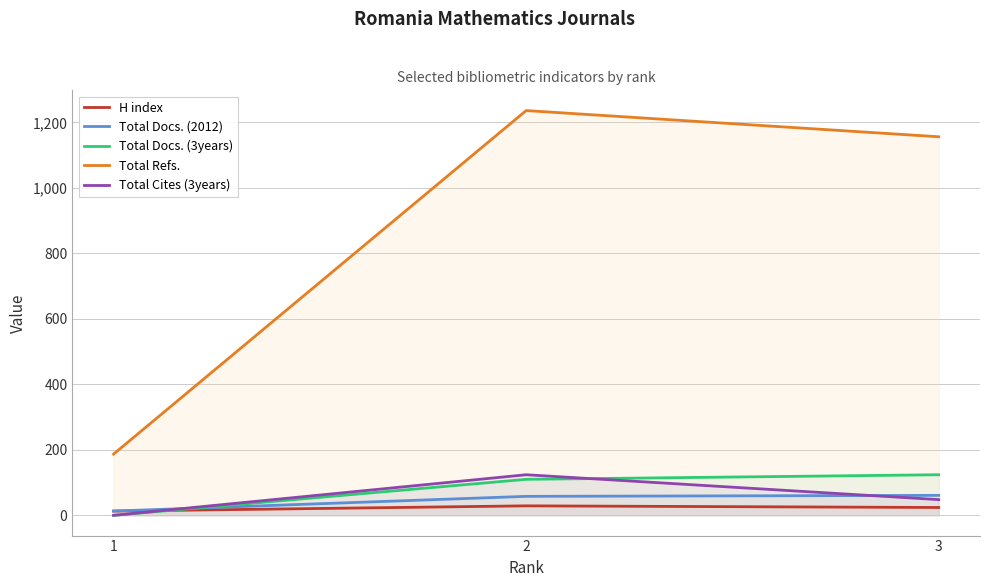

What are all the series names shown in the legend?

H index, Total Docs. (2012), Total Docs. (3years), Total Refs., Total Cites (3years)